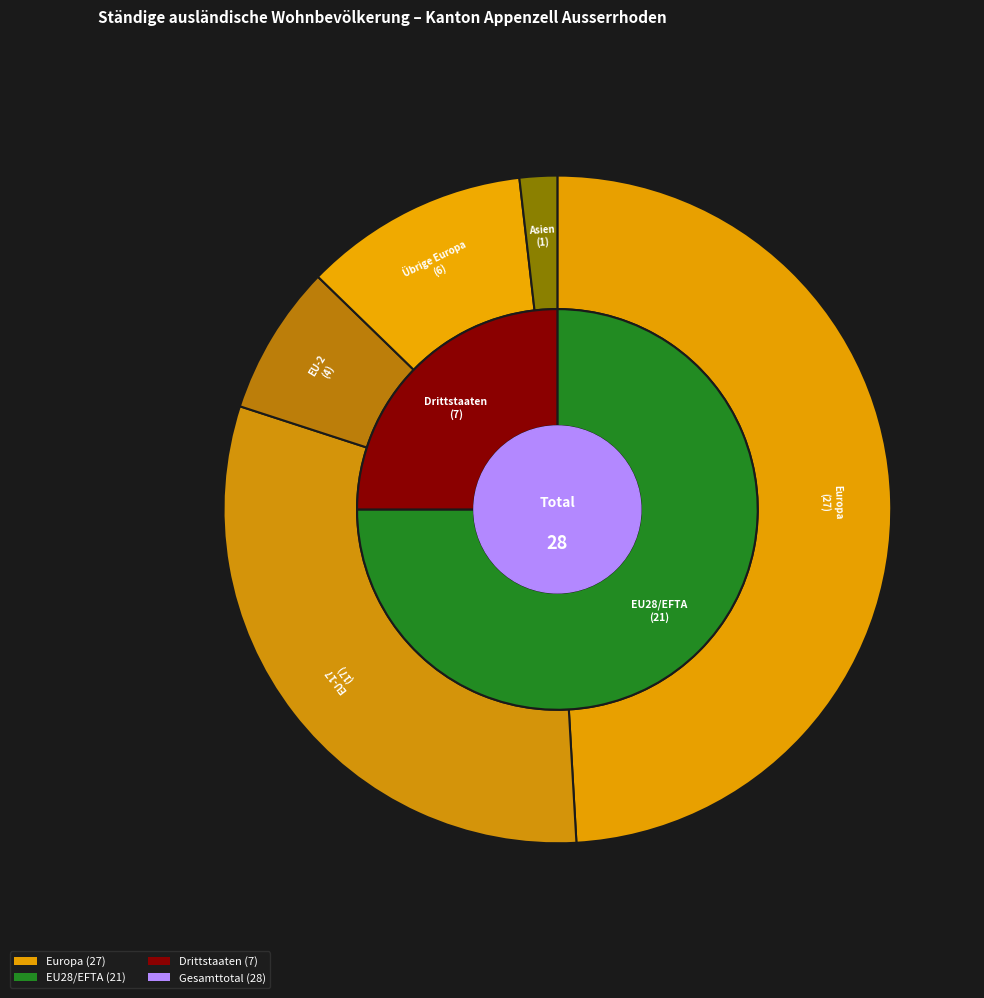

Is there any slice that represents more than half of the pie?

No